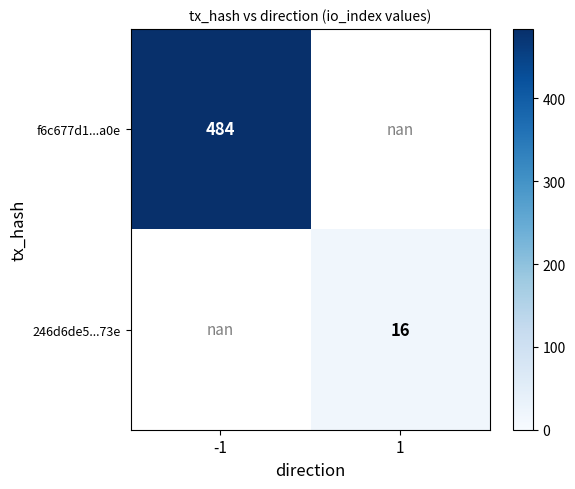

The f6c677d1...a0e series shows 686.2 at -1. True or false?

False